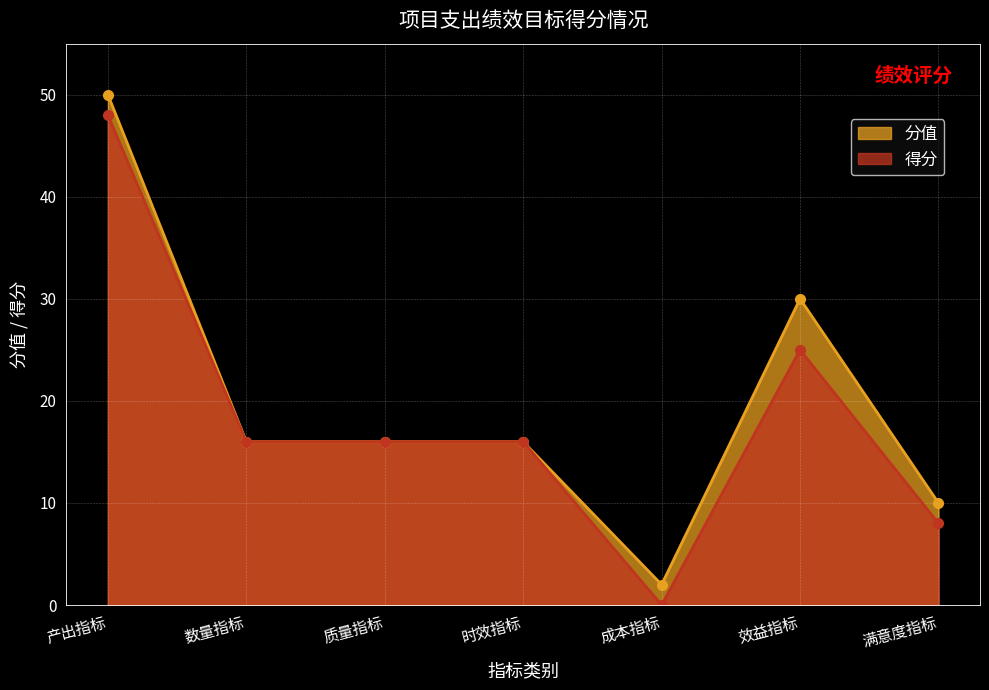

Where is the first local minimum for 得分?

成本指标